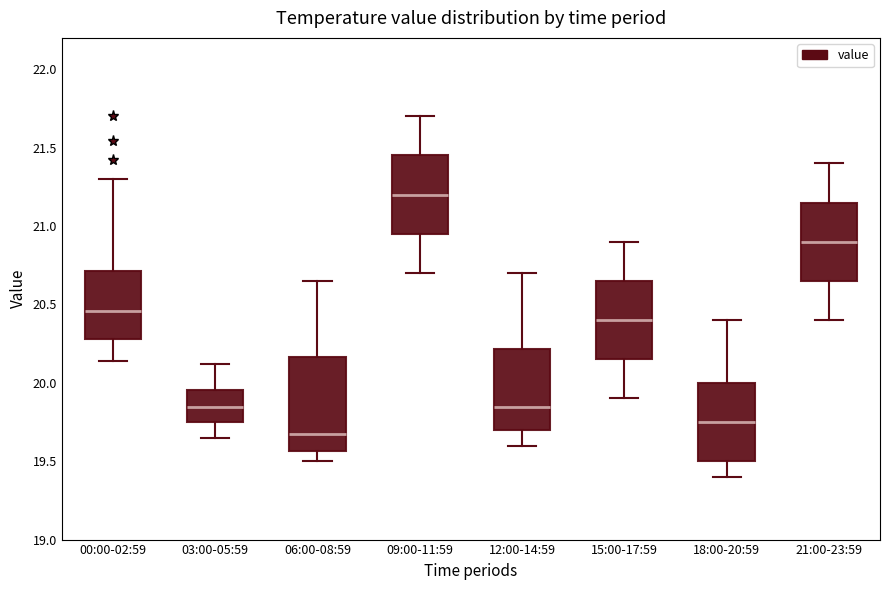

Reading left to right, transcribe this box plot: for each box, give where its median line is, the range the box spans, and where its two whiskers end, as read against the y-axis. The values are not printed on the chart, so give them approximately, as read against the axis.

00:00-02:59: median 20.45, box 20.30 to 20.70, whiskers 20.15 to 21.30
03:00-05:59: median 19.85, box 19.75 to 19.95, whiskers 19.65 to 20.10
06:00-08:59: median 19.70, box 19.55 to 20.15, whiskers 19.50 to 20.65
09:00-11:59: median 21.20, box 20.95 to 21.45, whiskers 20.70 to 21.70
12:00-14:59: median 19.85, box 19.70 to 20.20, whiskers 19.60 to 20.70
15:00-17:59: median 20.40, box 20.15 to 20.65, whiskers 19.90 to 20.90
18:00-20:59: median 19.75, box 19.50 to 20.00, whiskers 19.40 to 20.40
21:00-23:59: median 20.90, box 20.65 to 21.15, whiskers 20.40 to 21.40